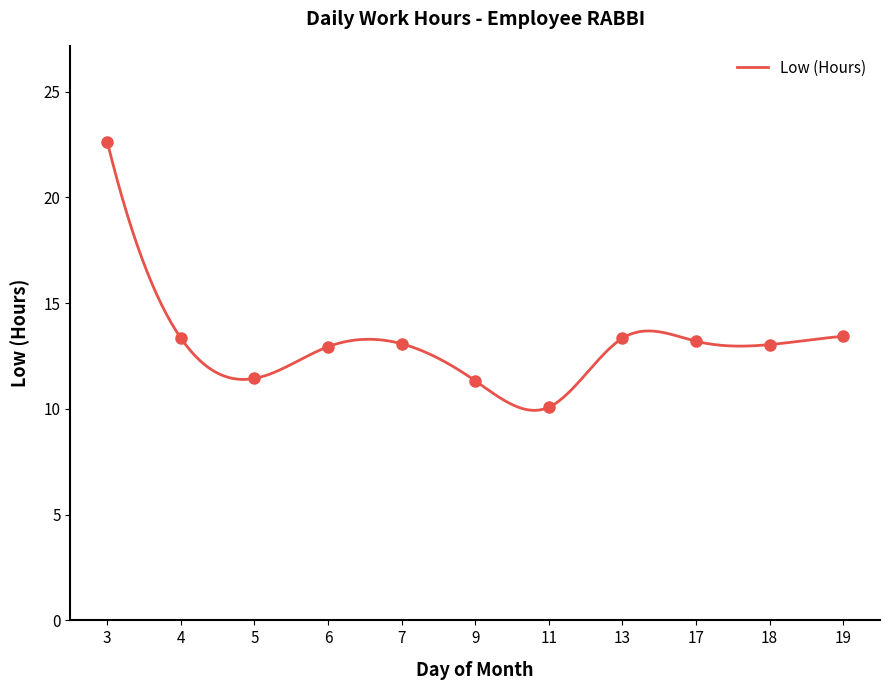

Where is the first local maximum?

7